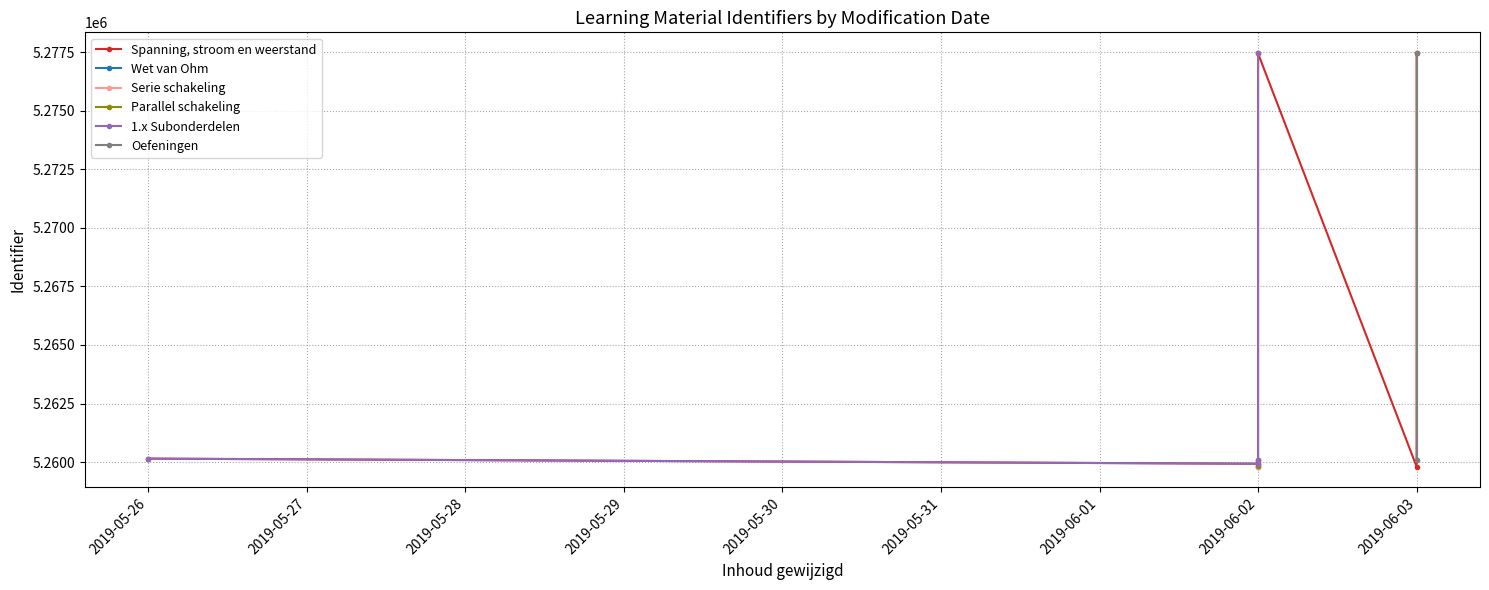

Which has a higher value, 2019-06-02 or 2019-06-02?

2019-06-02